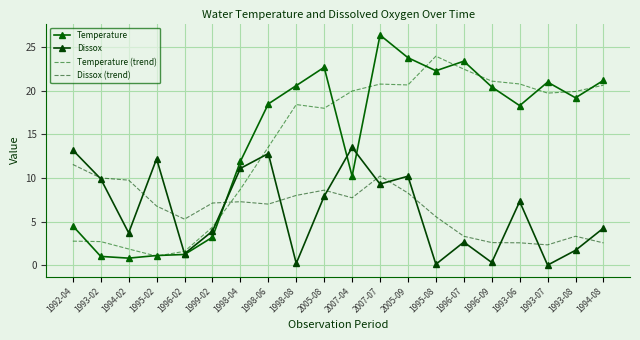

Is this an area chart (filled region under the line)?

No